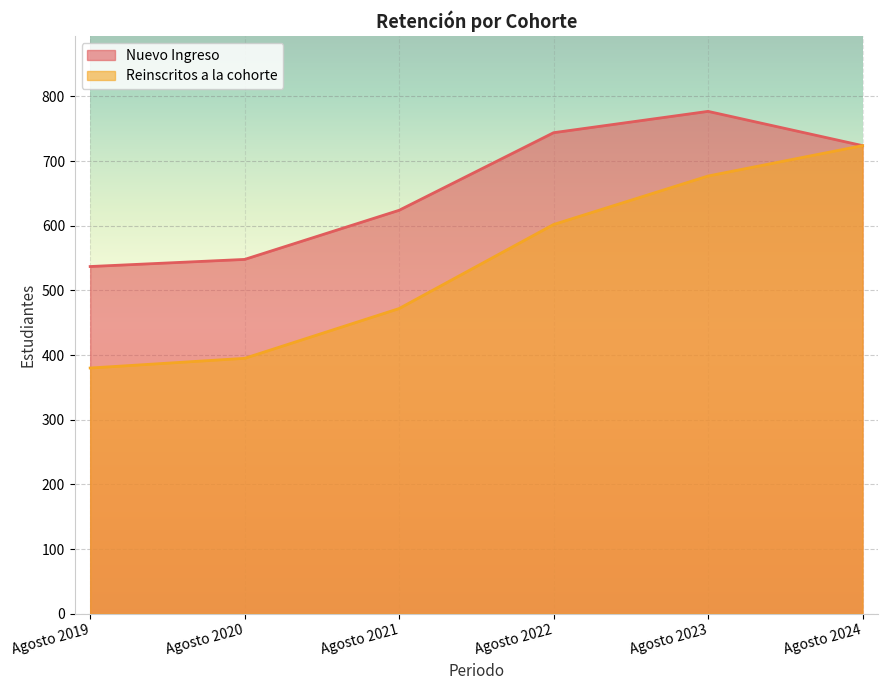

True or false: Nuevo Ingreso and Reinscritos a la cohorte cross at least once.

False